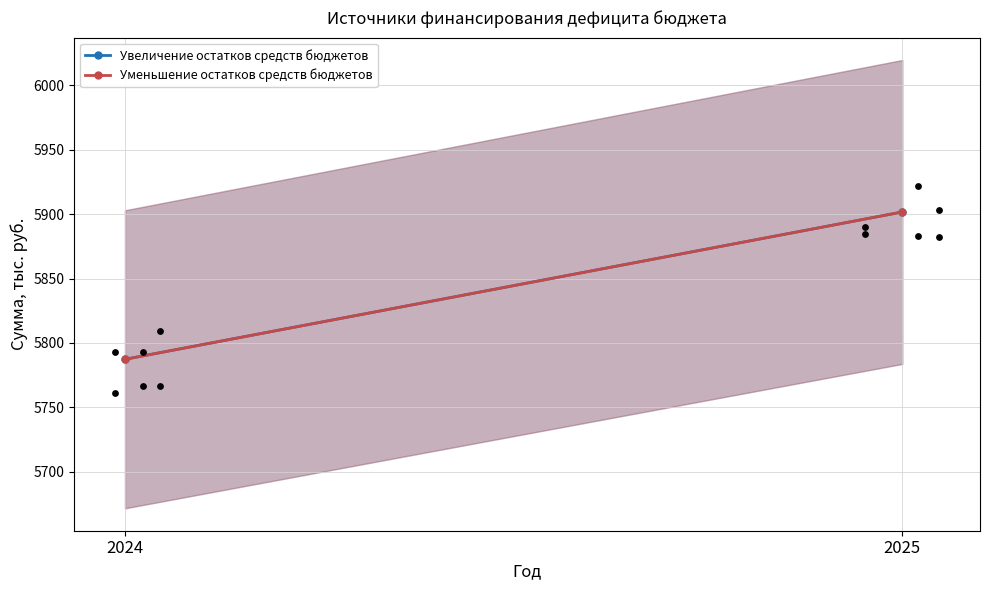

At how many categories does at least one series exceed 5860?

1